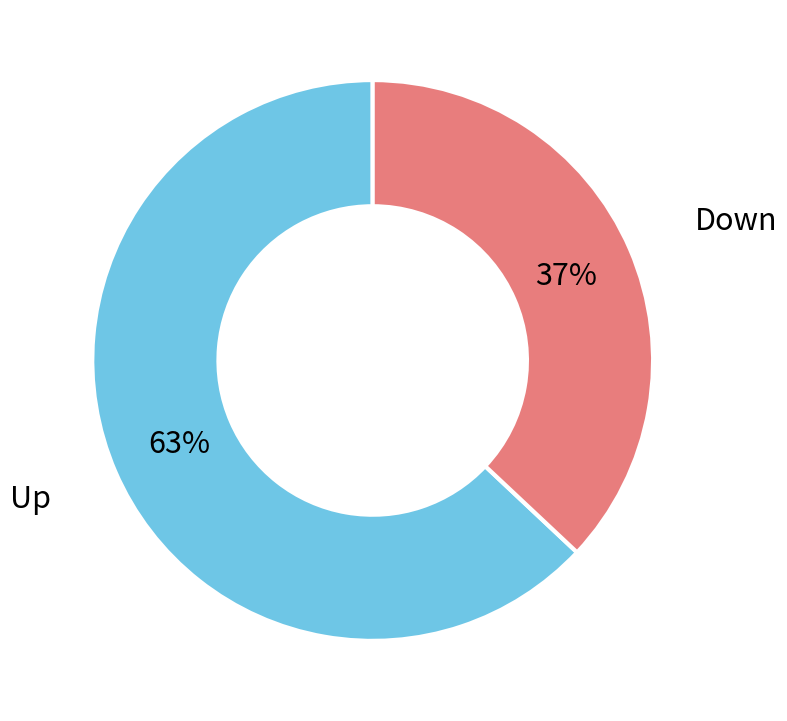

Does any single category account for the majority?

Yes